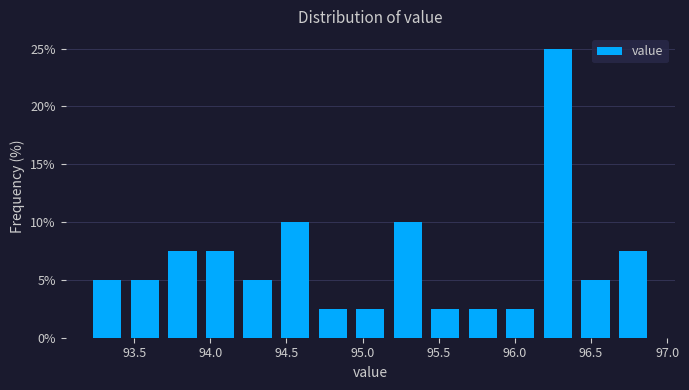

Reading left to right, transcribe this chart: for each bar, give the range it covers on the x-axis and its height. Neither the bar edges nor the heights are printed on the chart, so give them approximately, as read against the axes.

93.20 to 93.45: 5.0
93.45 to 93.70: 5.0
93.70 to 93.95: 7.5
93.95 to 94.20: 7.5
94.20 to 94.45: 5.0
94.45 to 94.70: 10.0
94.70 to 94.95: 2.5
94.95 to 95.15: 2.5
95.15 to 95.40: 10.0
95.40 to 95.65: 2.5
95.65 to 95.90: 2.5
95.90 to 96.15: 2.5
96.15 to 96.40: 25.0
96.40 to 96.65: 5.0
96.65 to 96.90: 7.5